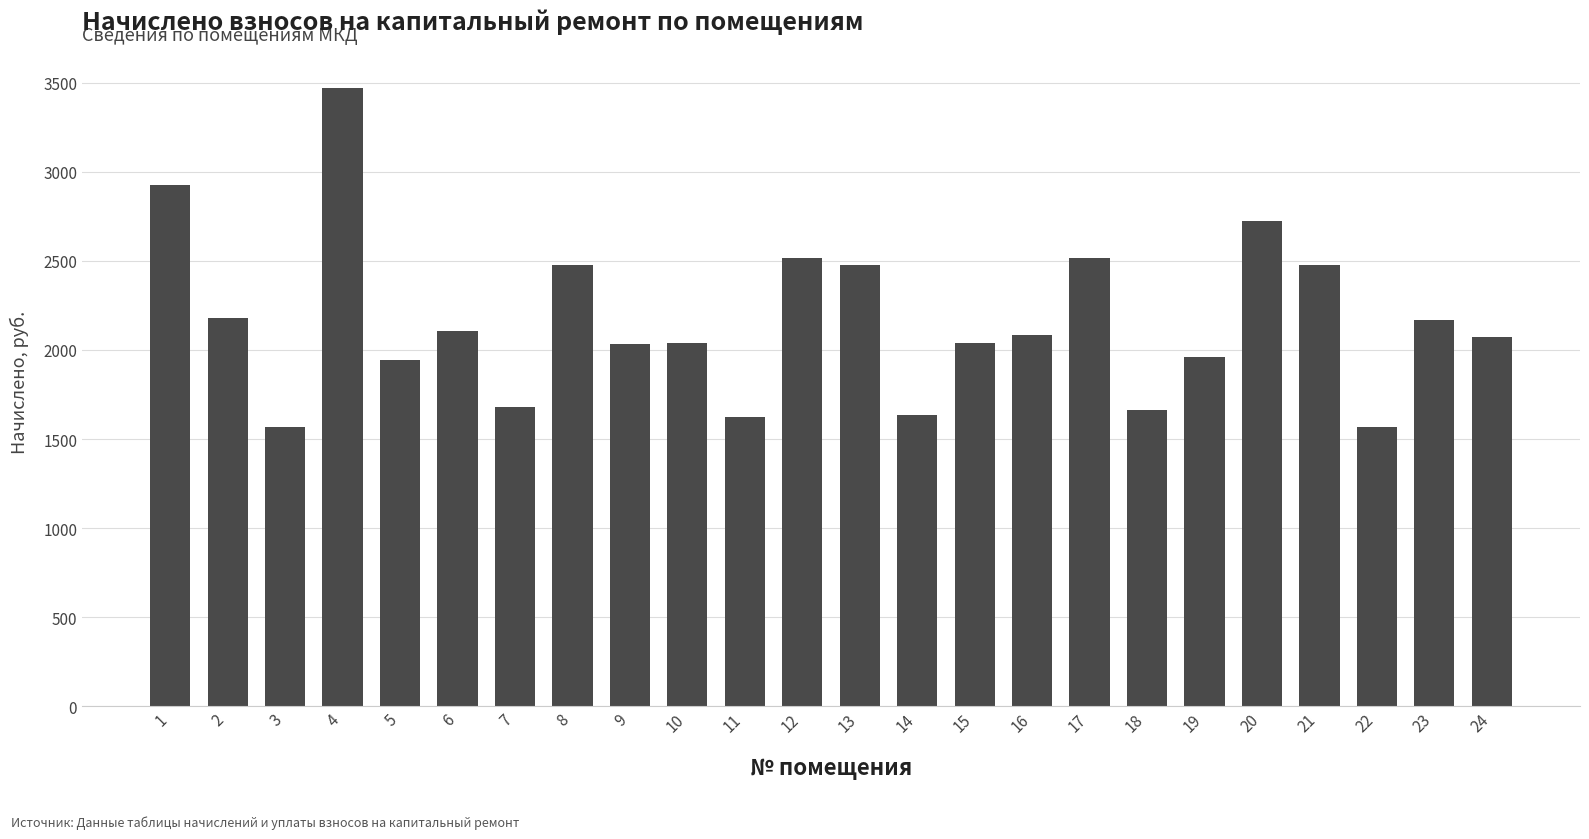

What is the greatest value displayed?

3470.0